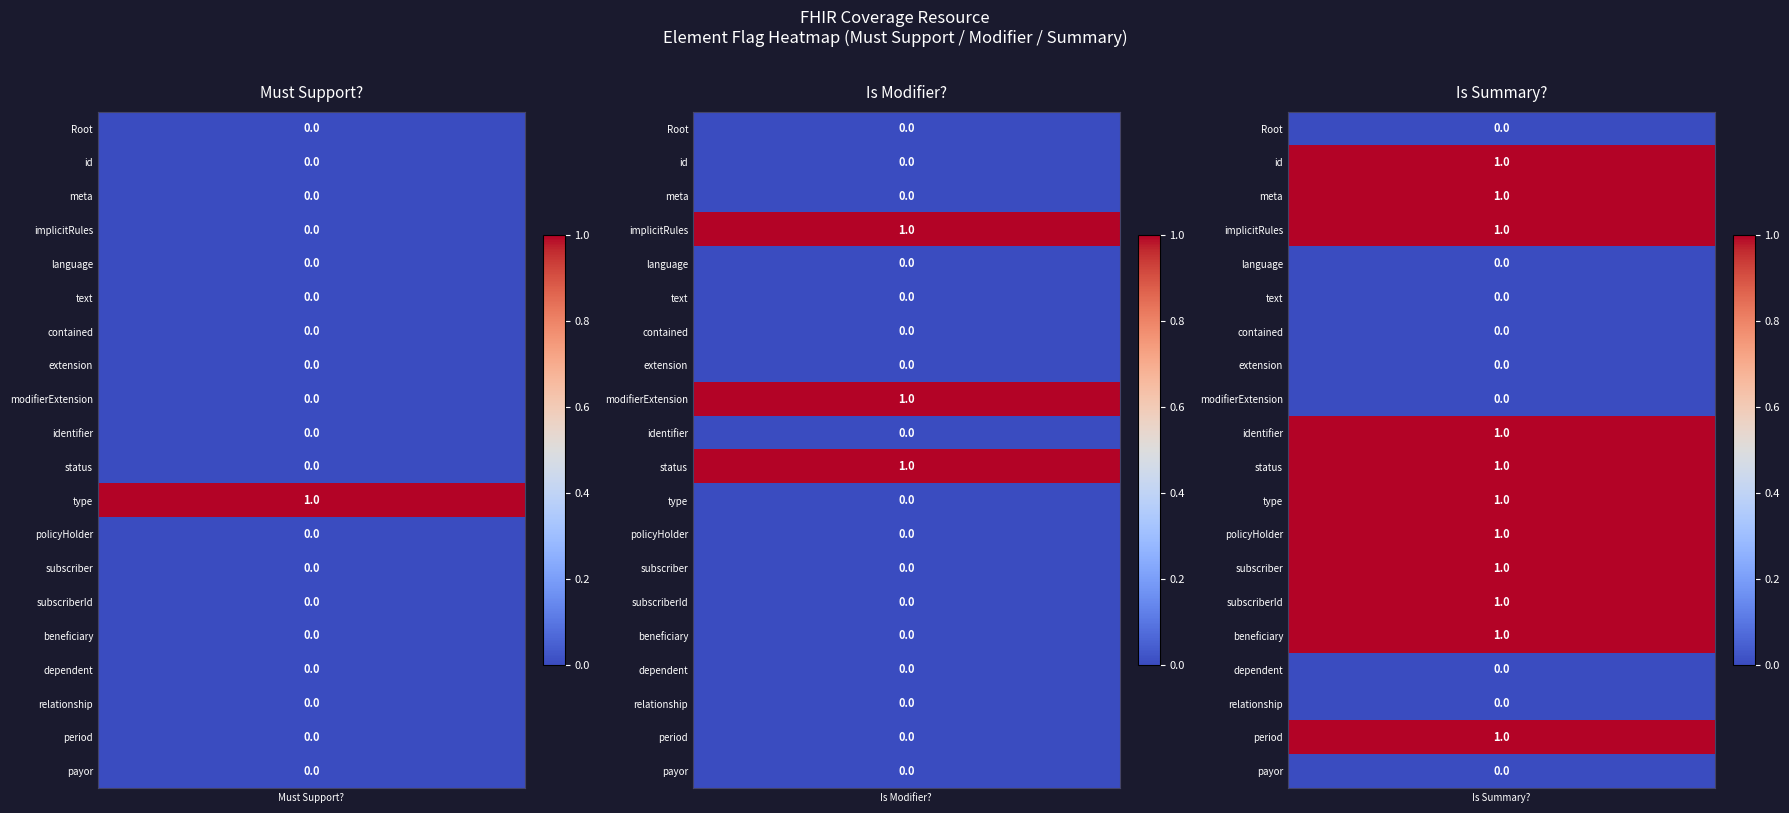

At how many categories does at least one series exceed 0?

12